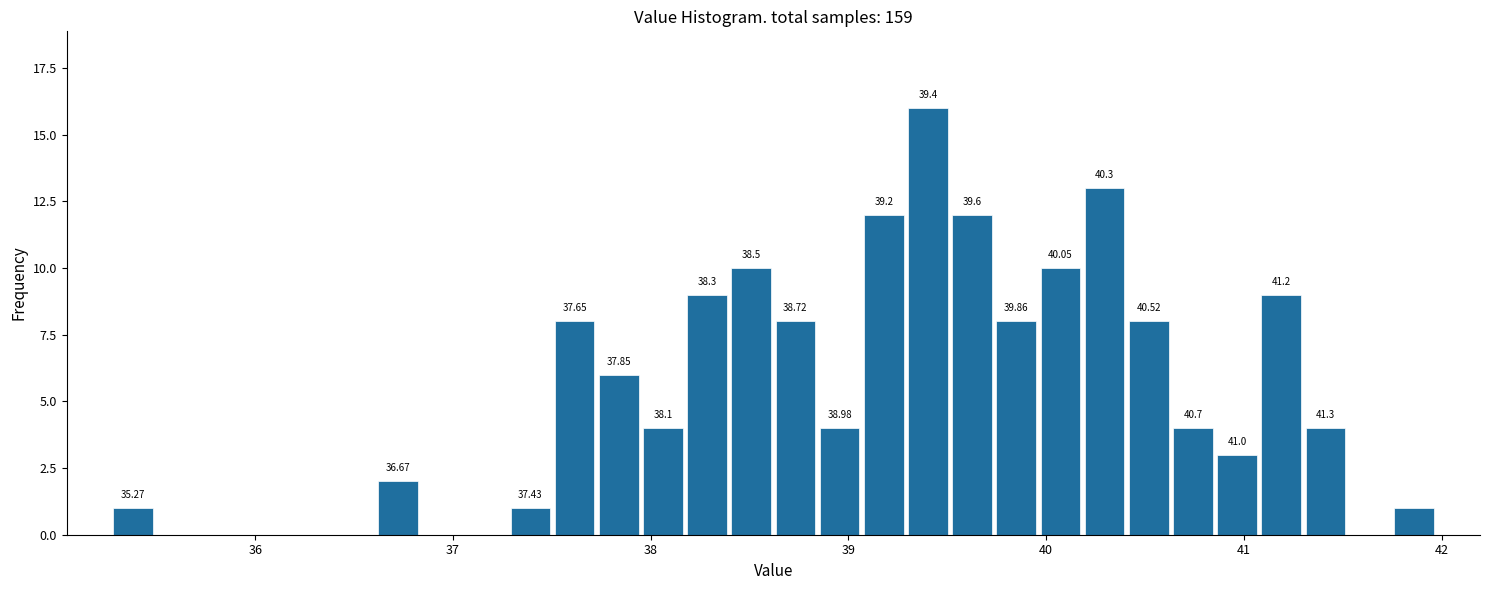

Read against the x-axis, roughly where is the centre of the tallest bar?

39.4